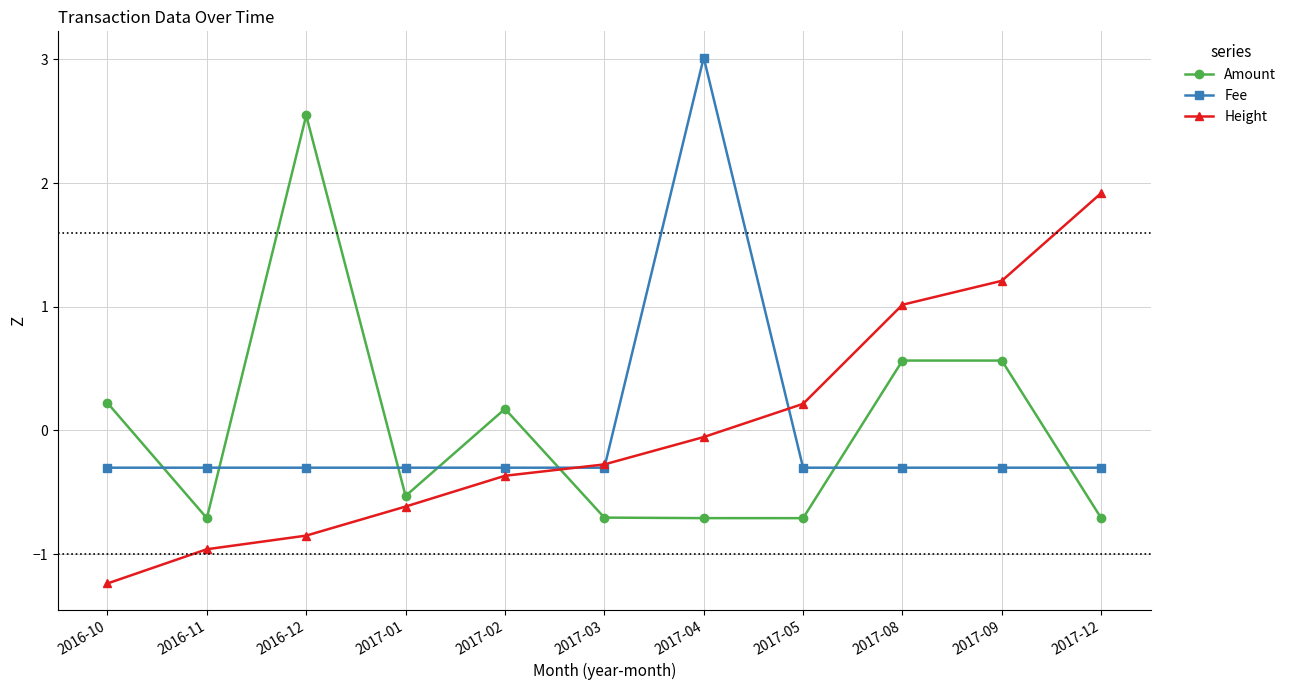

What are all the series names shown in the legend?

Amount, Fee, Height